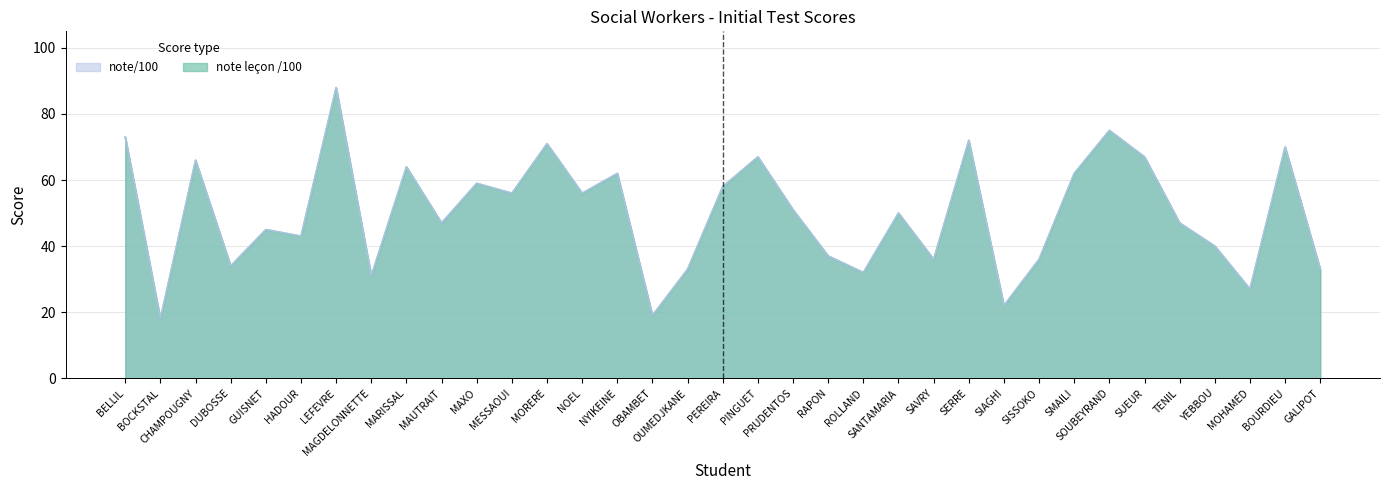

Is the value of note leçon /100 at MESSAOUI greater than the value of note/100 at TENIL?

Yes